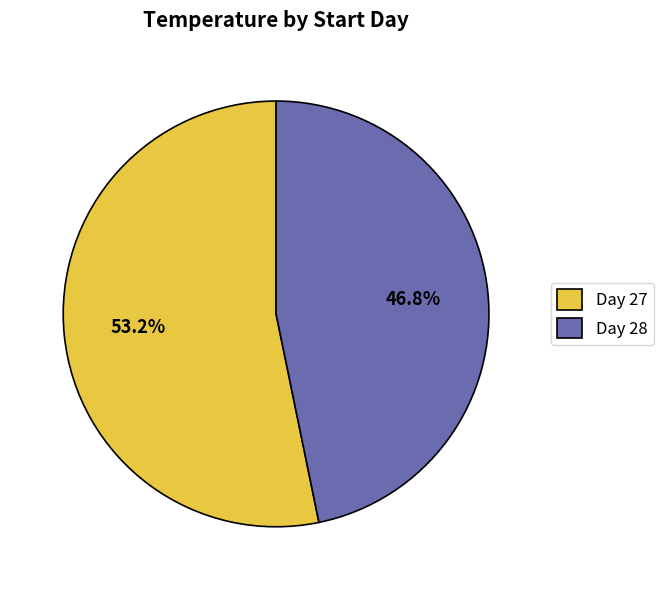

What percentage is NOT represented by Day 27?

46.8%